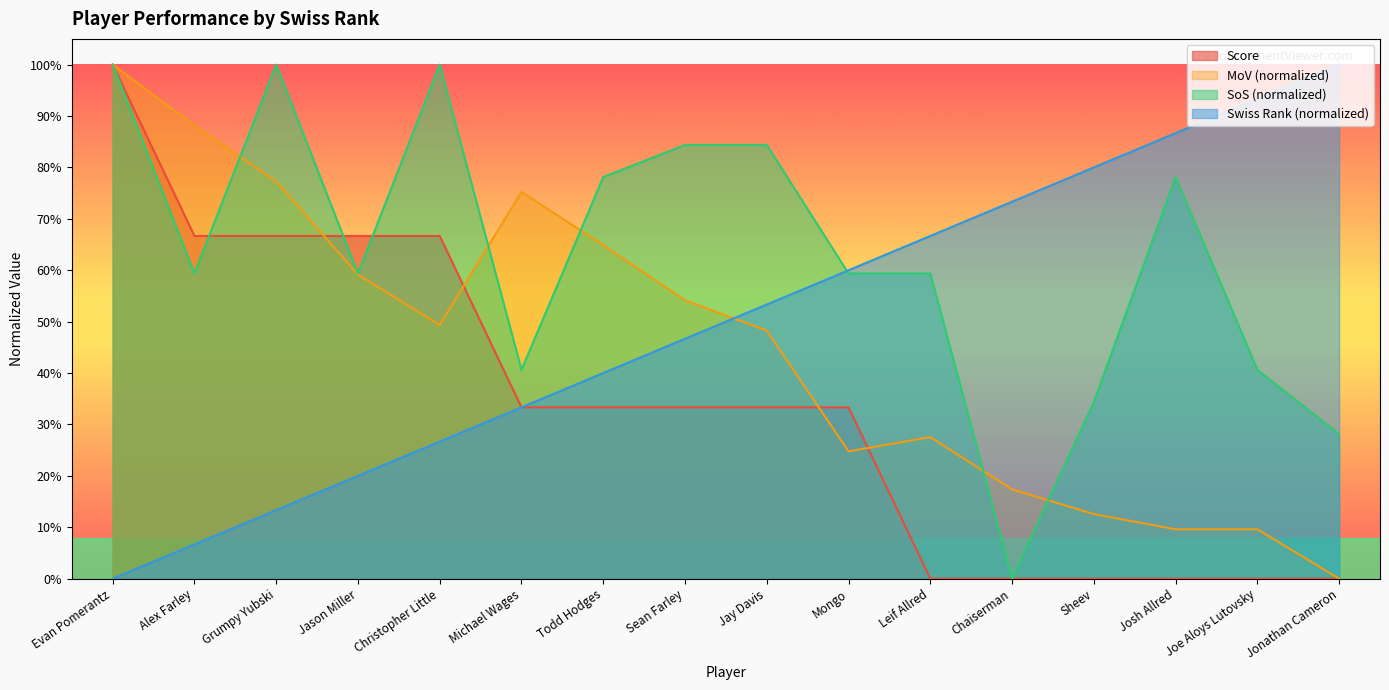

What is the value of the swiss_rank point at the 7th from the left?

0.4